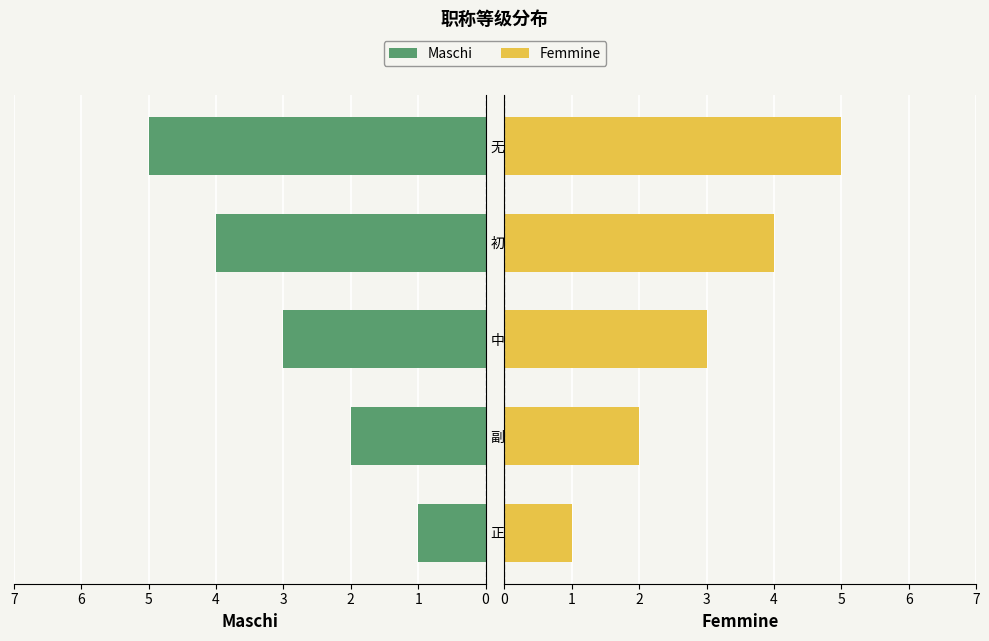

Is the value of Femmine at 无 greater than the value of Maschi at 无?

No